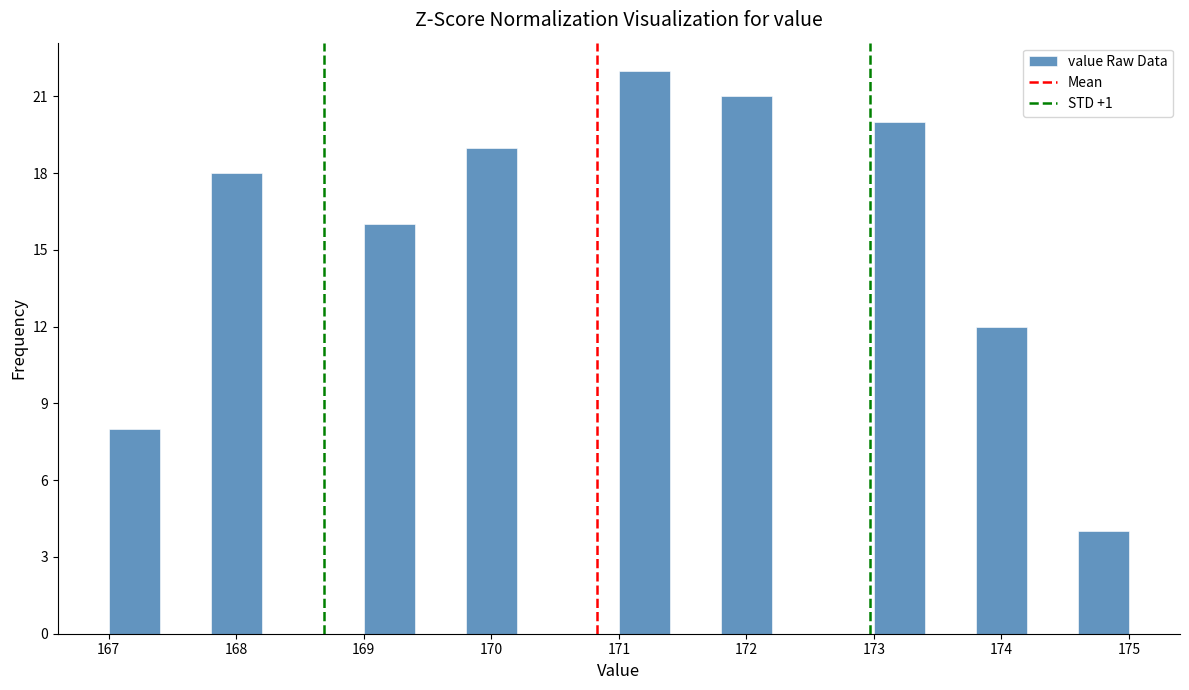

What is the height of the bar covering 173.0 to 173.4 on the x-axis? The values are not printed on the chart, so give them approximately, as read against the axis.

20